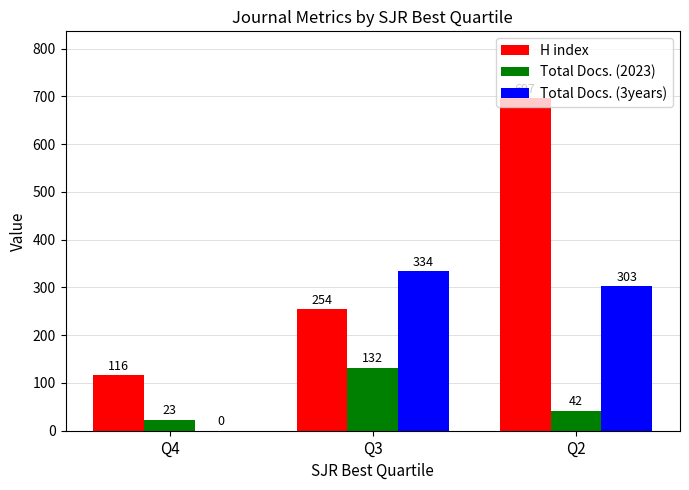

Which category has the highest value across all series?

Q2